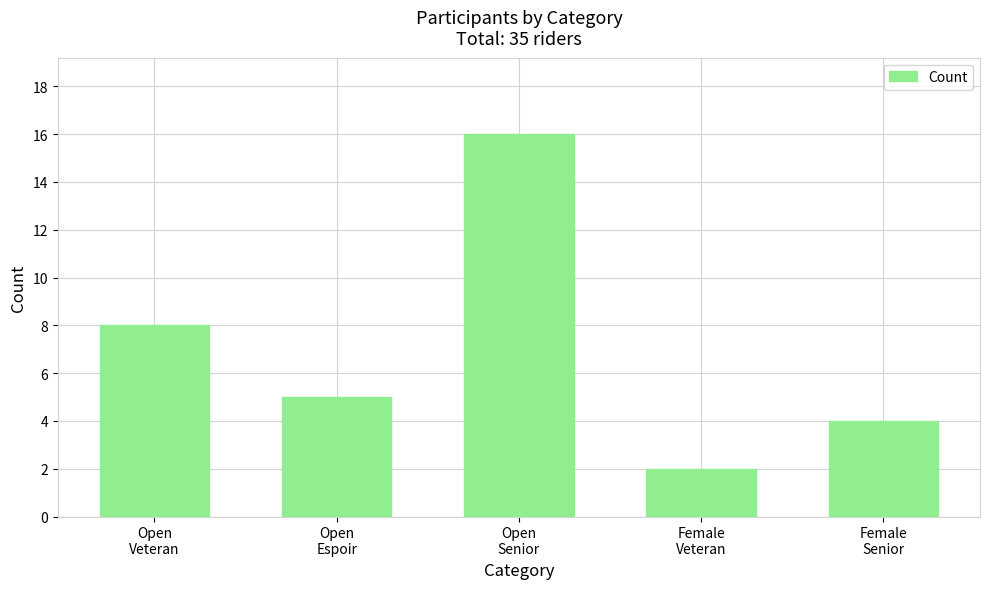

Reading left to right, list all the values displayed in this chart.

8	5	16	2	4